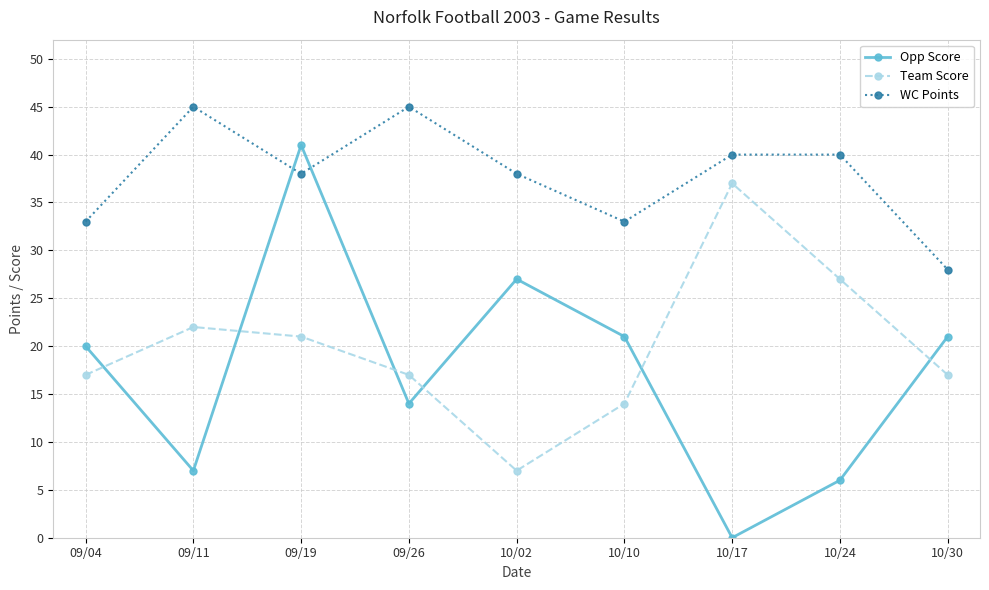

At which category does Opp Score reach its first local peak?

09/19